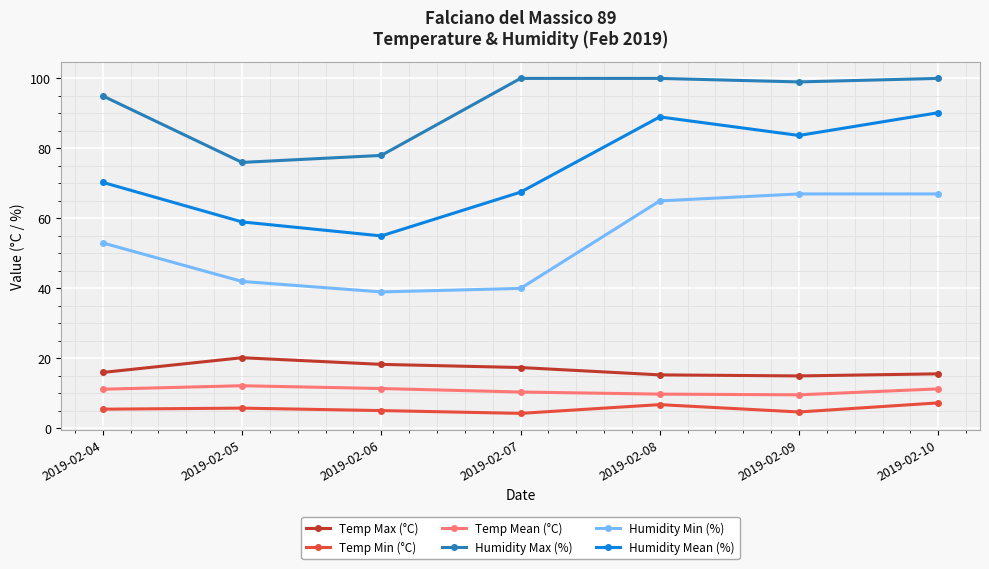

Is it true that Temp Min (°C) equals 2.0 at 2019-02-05?

False